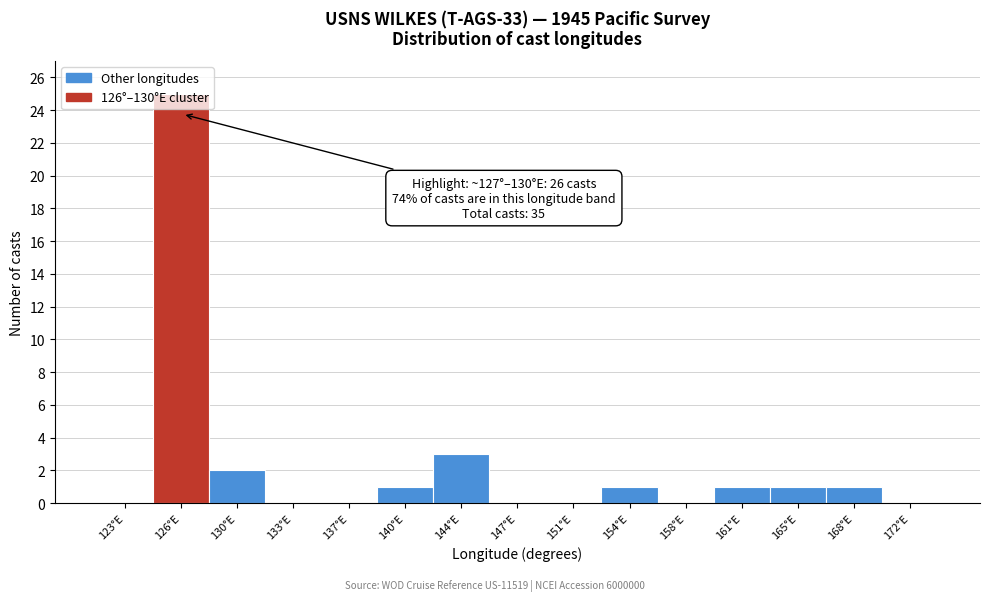

What is the approximate value at 144°E?

3